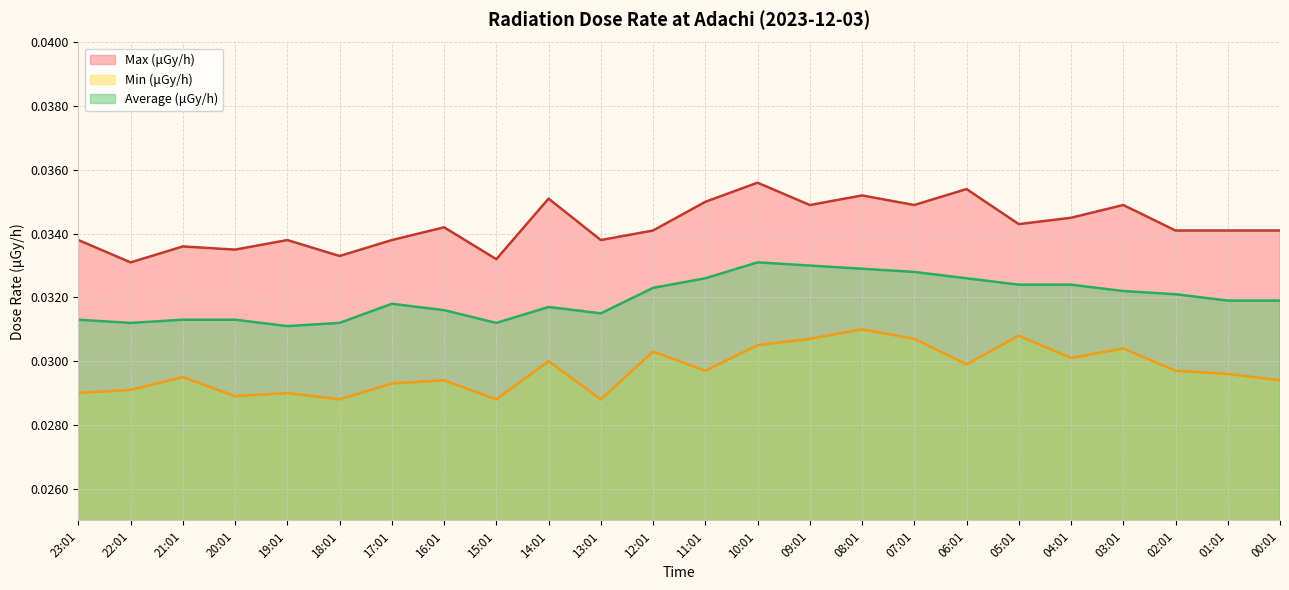

Reading left to right, what are all the values shown in this chart?

max: 23:01=0.0	22:01=0.0	21:01=0.0	20:01=0.0	19:01=0.0	18:01=0.0	17:01=0.0	16:01=0.0	15:01=0.0	14:01=0.0	13:01=0.0	12:01=0.0	11:01=0.0	10:01=0.0	09:01=0.0	08:01=0.0	07:01=0.0	06:01=0.0	05:01=0.0	04:01=0.0	03:01=0.0	02:01=0.0	01:01=0.0	00:01=0.0
min: 23:01=0.0	22:01=0.0	21:01=0.0	20:01=0.0	19:01=0.0	18:01=0.0	17:01=0.0	16:01=0.0	15:01=0.0	14:01=0.0	13:01=0.0	12:01=0.0	11:01=0.0	10:01=0.0	09:01=0.0	08:01=0.0	07:01=0.0	06:01=0.0	05:01=0.0	04:01=0.0	03:01=0.0	02:01=0.0	01:01=0.0	00:01=0.0
average: 23:01=0.0	22:01=0.0	21:01=0.0	20:01=0.0	19:01=0.0	18:01=0.0	17:01=0.0	16:01=0.0	15:01=0.0	14:01=0.0	13:01=0.0	12:01=0.0	11:01=0.0	10:01=0.0	09:01=0.0	08:01=0.0	07:01=0.0	06:01=0.0	05:01=0.0	04:01=0.0	03:01=0.0	02:01=0.0	01:01=0.0	00:01=0.0